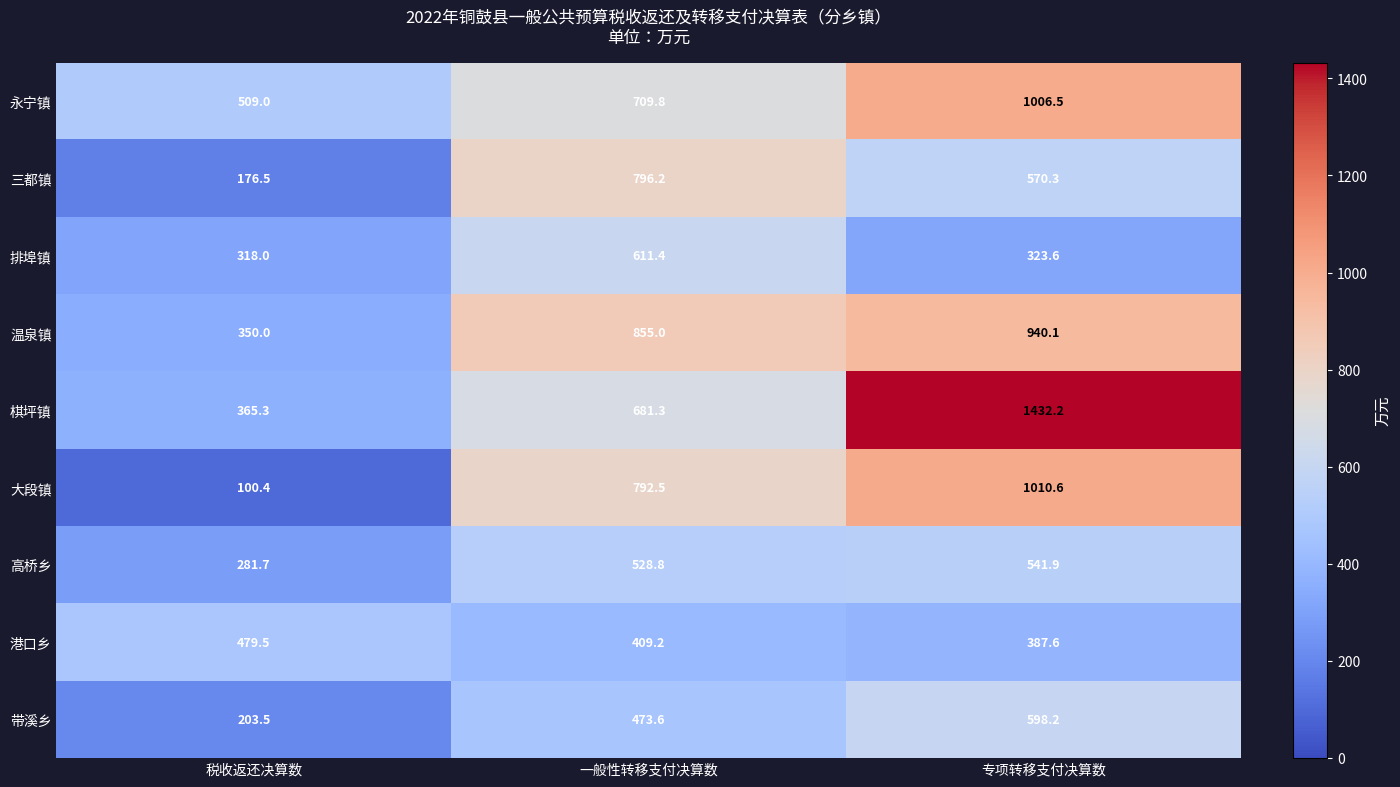

What value does the 温泉镇 series have at 专项转移支付决算数?

940.1